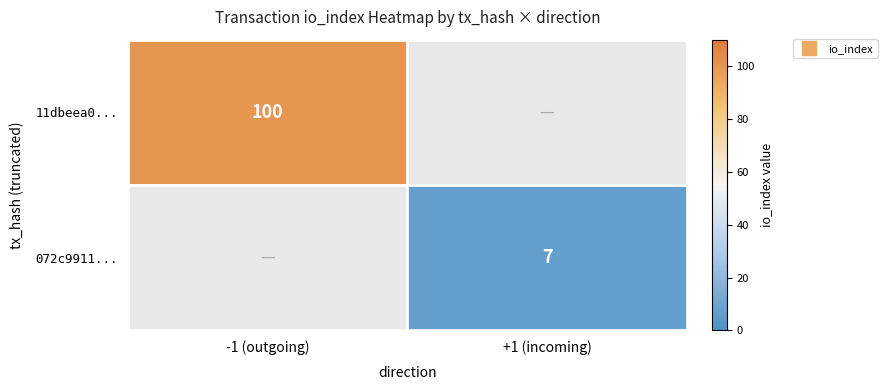

How many categories are shown in the chart?

2